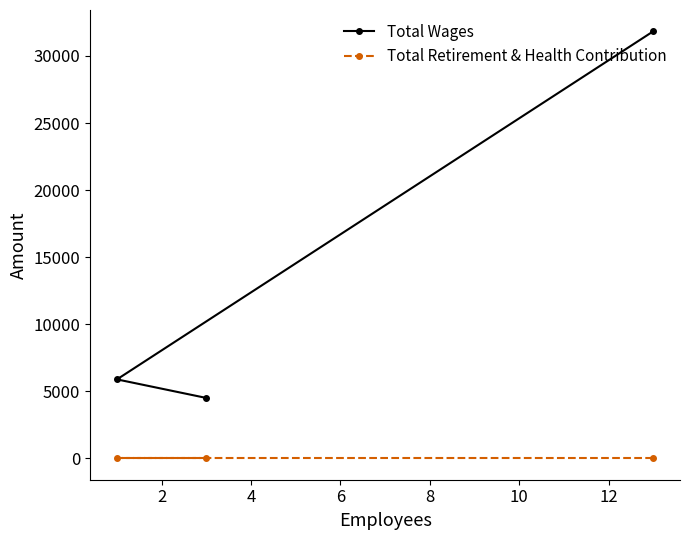

Which series changed the most between 0 and 4?

Total Wages